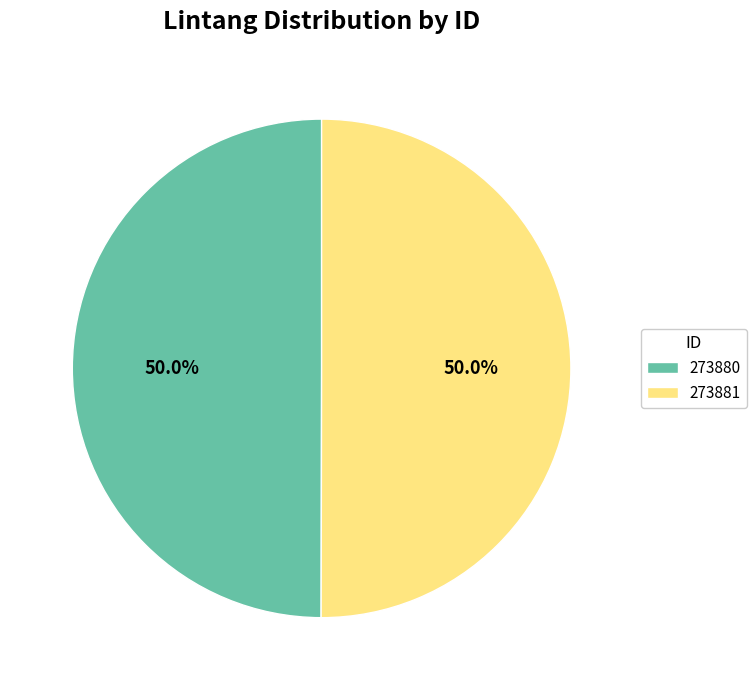

To the nearest percent, what is the combined percentage of 273881 and 273880?

100%